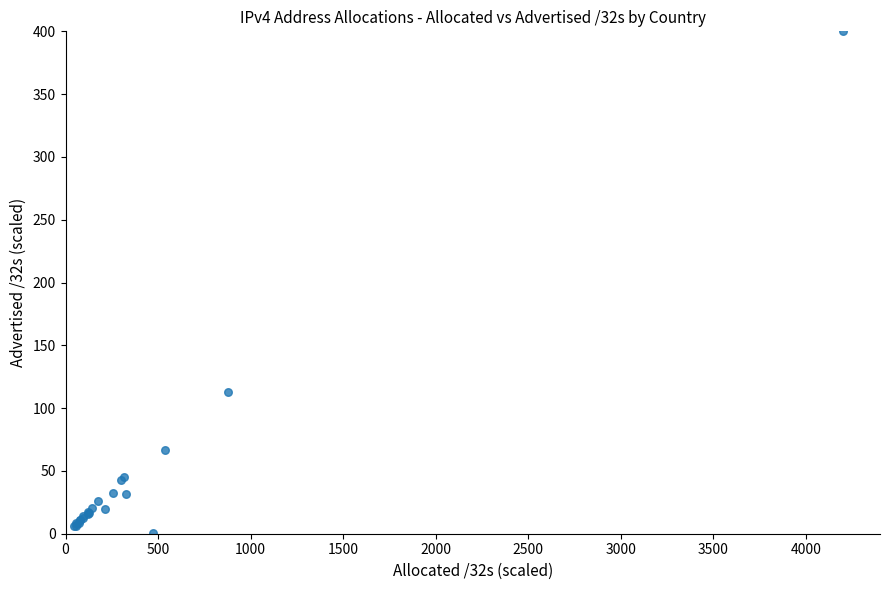

What Y value in the scatter plot is closest to 200?

112.9